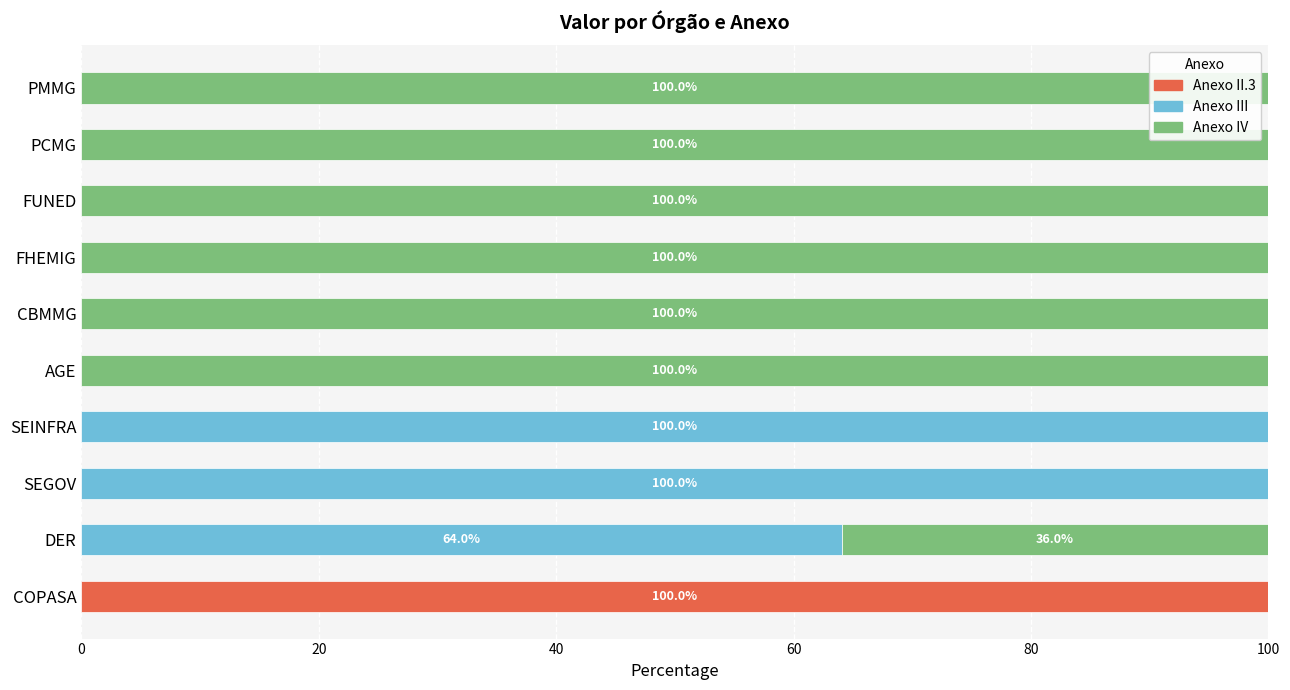

What is the total value across all series at CBMMG?

100.0